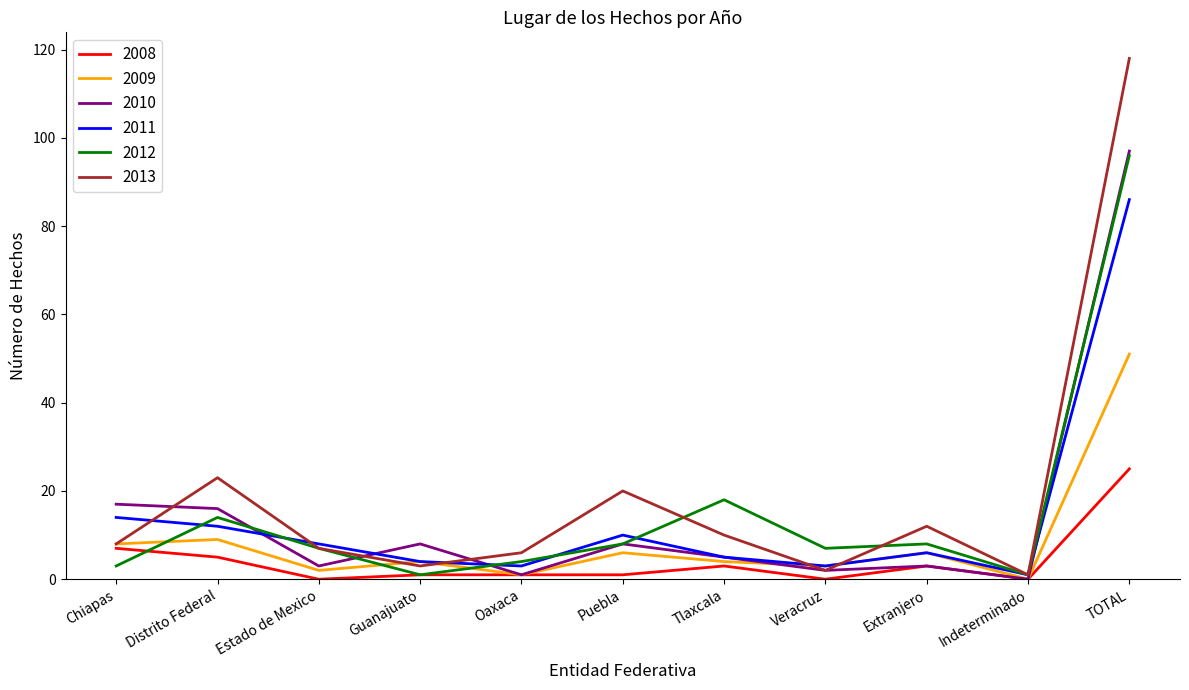

Reading right to left, list all the values displayed in this chart.

2008: 25	0	3	0	3	1	1	1	0	5	7
2009: 51	0	6	3	4	6	1	4	2	9	8
2010: 97	0	3	2	5	8	1	8	3	16	17
2011: 86	1	6	3	5	10	3	4	8	12	14
2012: 96	1	8	7	18	8	4	1	7	14	3
2013: 118	1	12	2	10	20	6	3	7	23	8